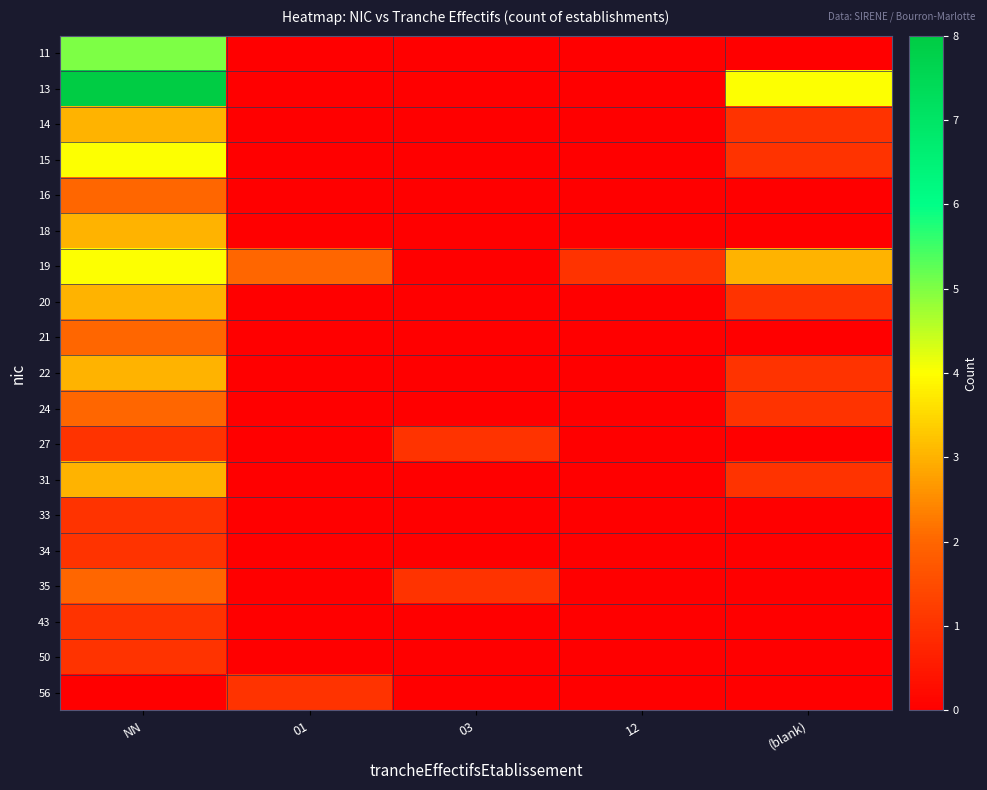

Reading right to left, list all the values displayed in this chart.

11: (blank)=0	12=0	03=0	01=0	NN=5
13: (blank)=4	12=0	03=0	01=0	NN=8
14: (blank)=1	12=0	03=0	01=0	NN=3
15: (blank)=1	12=0	03=0	01=0	NN=4
16: (blank)=0	12=0	03=0	01=0	NN=2
18: (blank)=0	12=0	03=0	01=0	NN=3
19: (blank)=3	12=1	03=0	01=2	NN=4
20: (blank)=1	12=0	03=0	01=0	NN=3
21: (blank)=0	12=0	03=0	01=0	NN=2
22: (blank)=1	12=0	03=0	01=0	NN=3
24: (blank)=1	12=0	03=0	01=0	NN=2
27: (blank)=0	12=0	03=1	01=0	NN=1
31: (blank)=1	12=0	03=0	01=0	NN=3
33: (blank)=0	12=0	03=0	01=0	NN=1
34: (blank)=0	12=0	03=0	01=0	NN=1
35: (blank)=0	12=0	03=1	01=0	NN=2
43: (blank)=0	12=0	03=0	01=0	NN=1
50: (blank)=0	12=0	03=0	01=0	NN=1
56: (blank)=0	12=0	03=0	01=1	NN=0